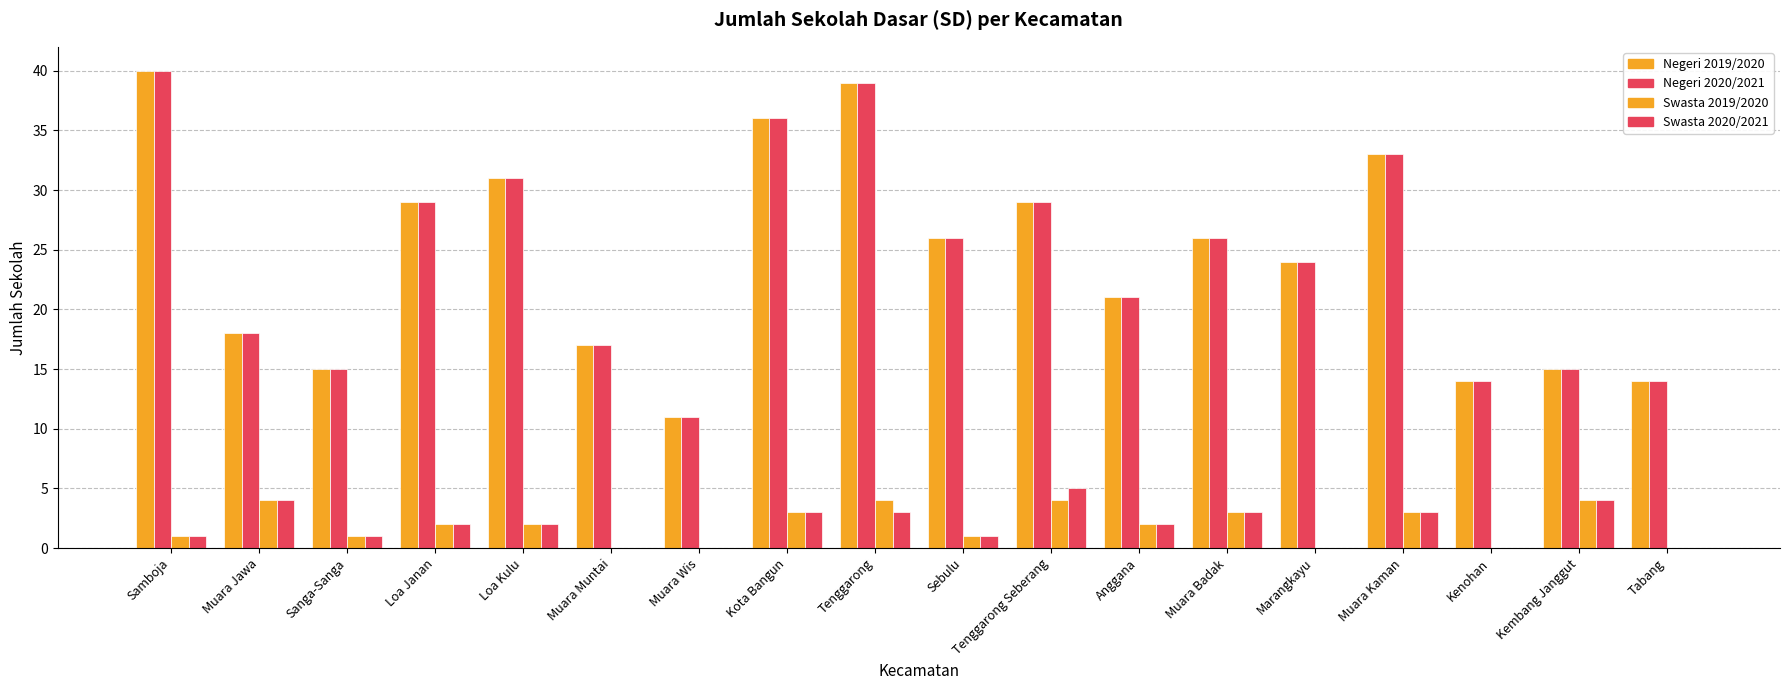

What is the label of the 12th bar from the left?

Anggana